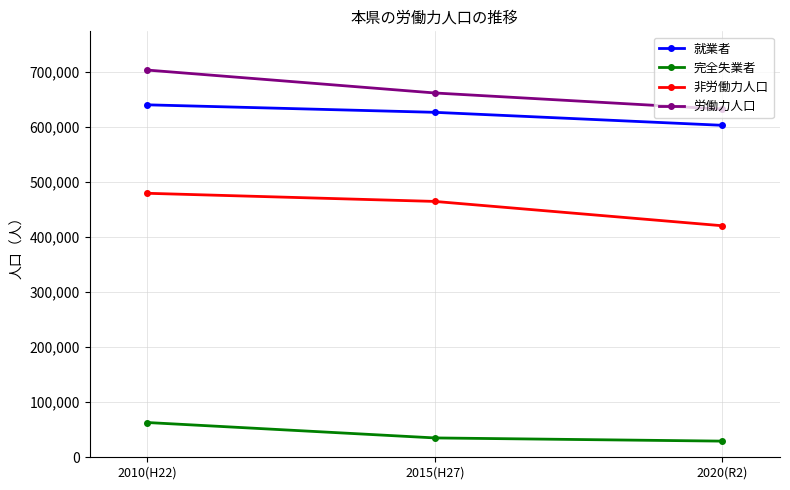

What are all the series names shown in the legend?

就業者, 完全失業者, 非労働力人口, 労働力人口